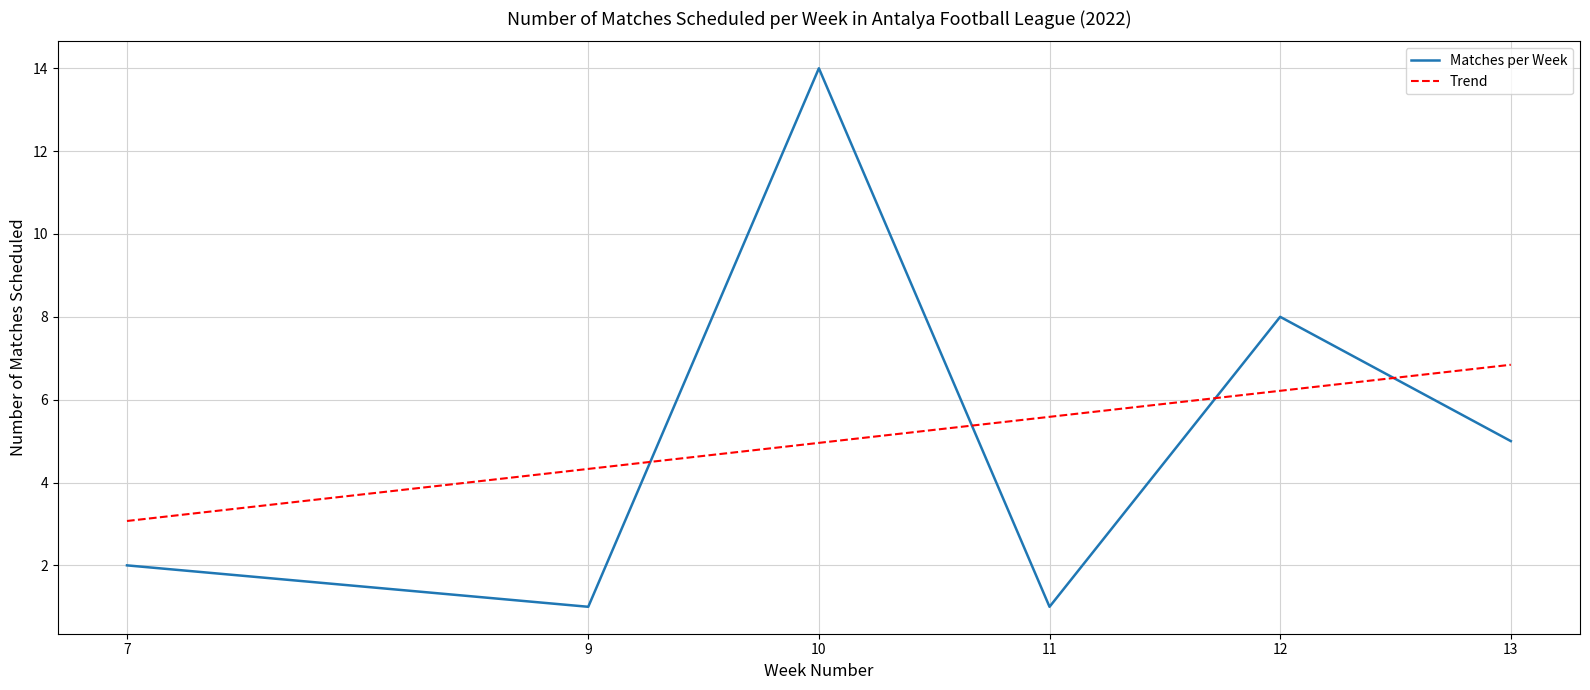

After their last crossing, which series has the higher values: Matches per Week or Trend?

Trend